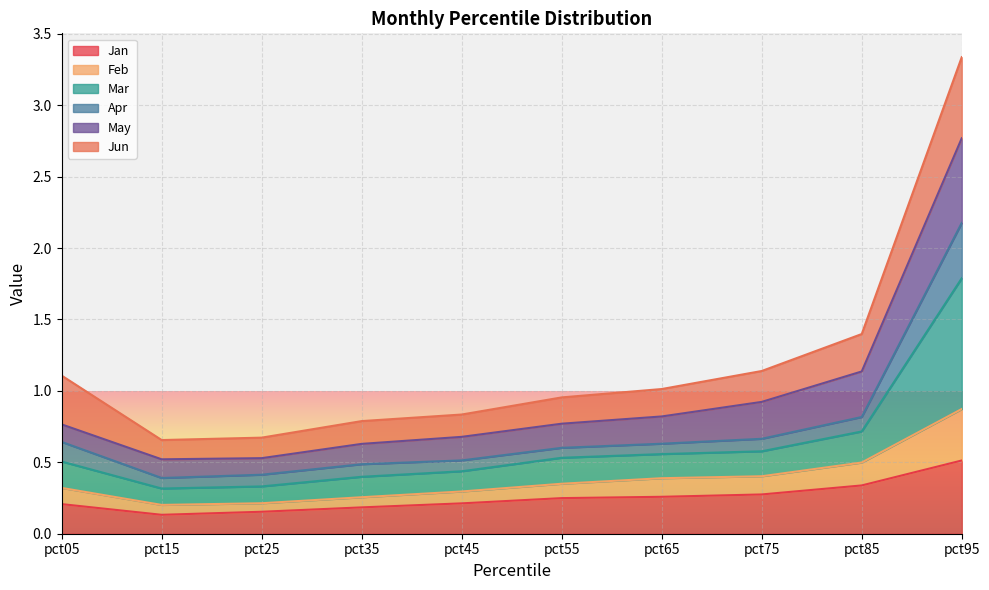

What is the highest value of the Jan series?

0.5